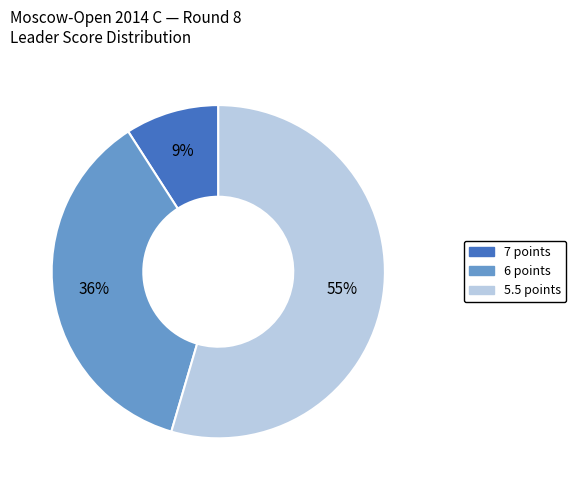

Is there any slice that represents more than half of the pie?

Yes